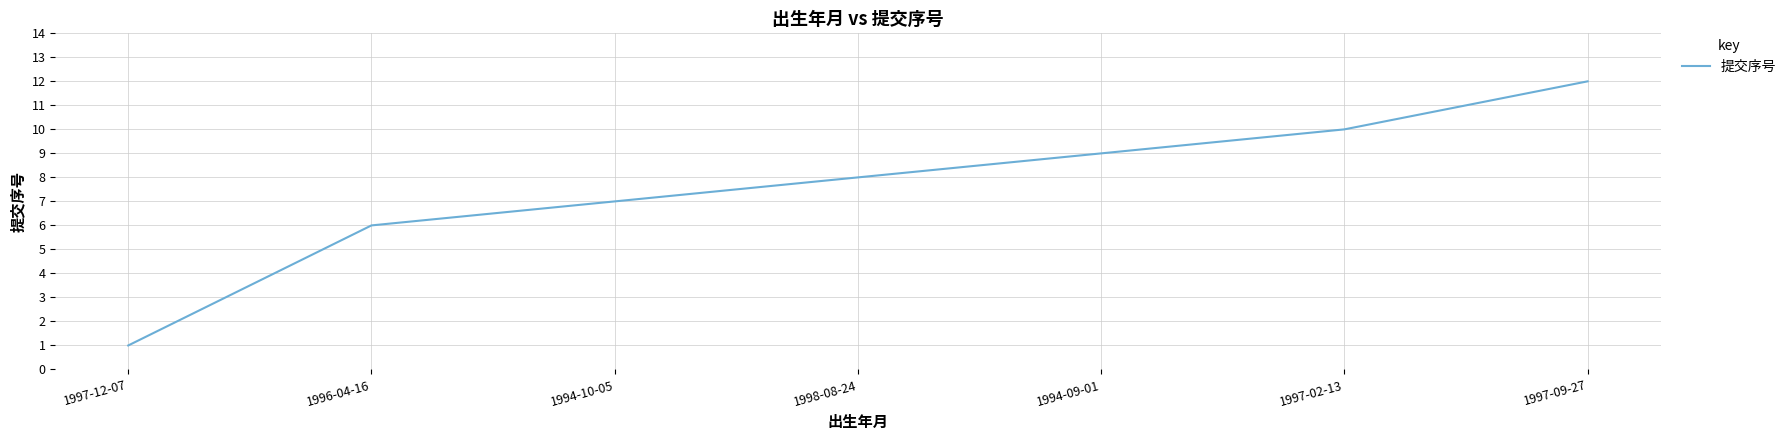

How many distinct data groups are displayed?

1